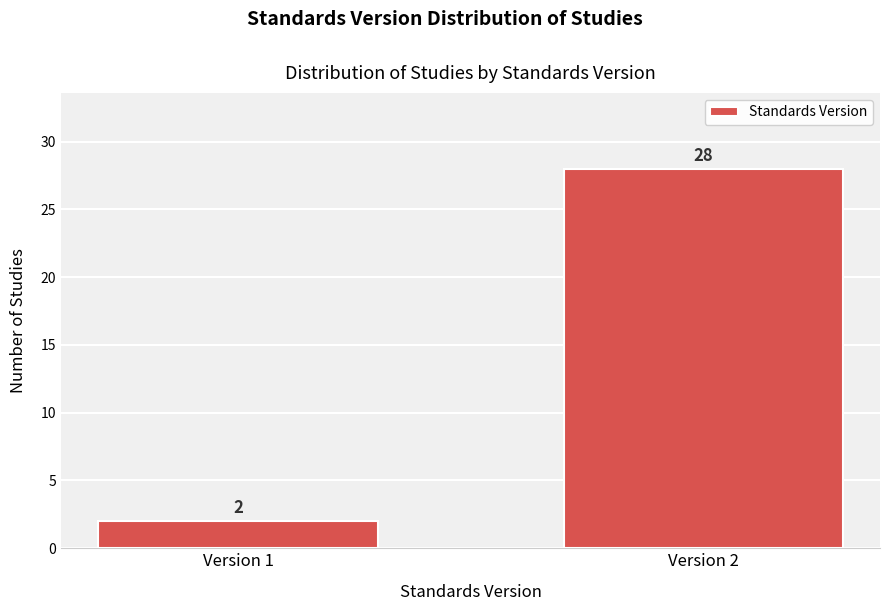

Reading left to right, transcribe all the data shown in this chart.

2	28